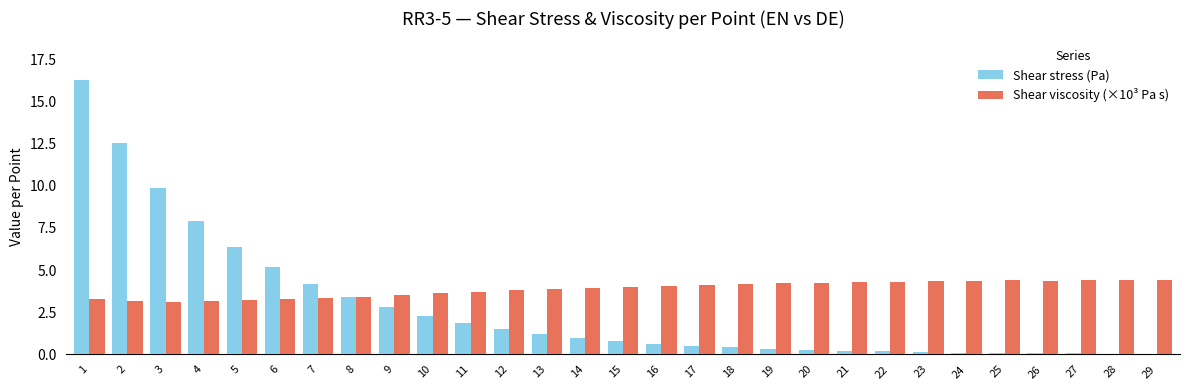

Is the value of Shear stress (Pa) at 22 greater than the value of Shear viscosity (×10³ Pa s) at 28?

No